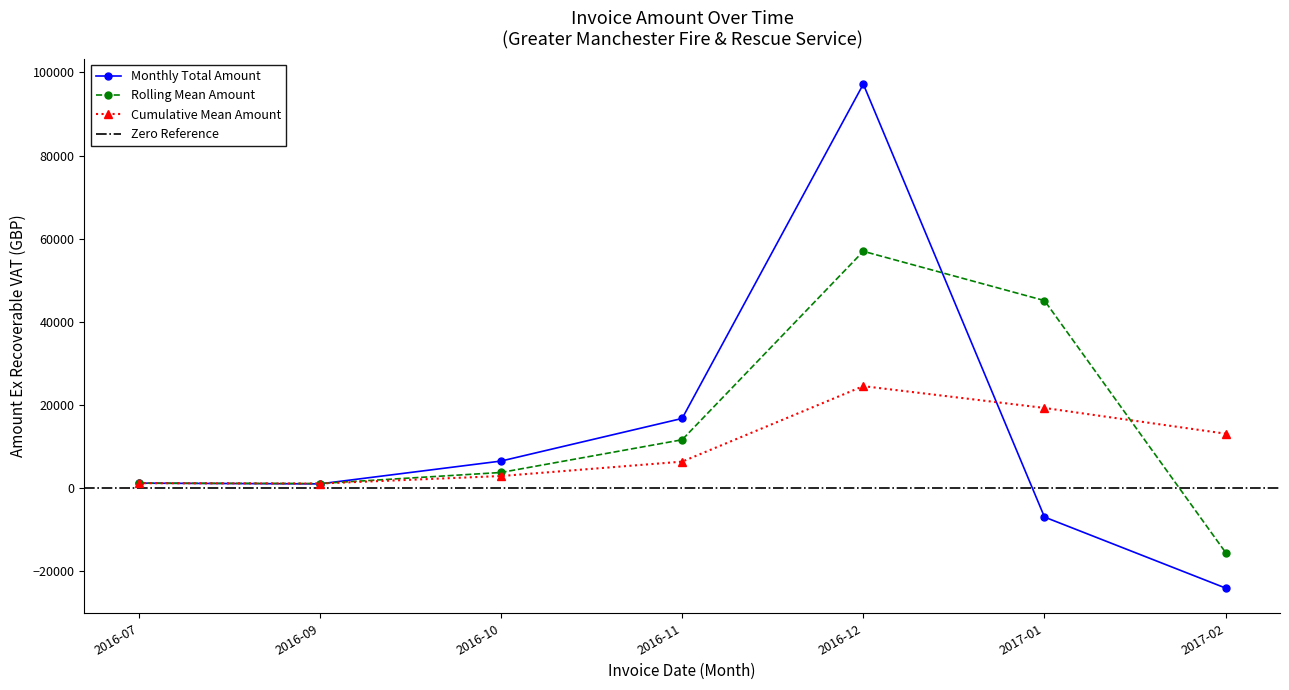

What is the lowest value of the Monthly Total Amount series?

-24033.6